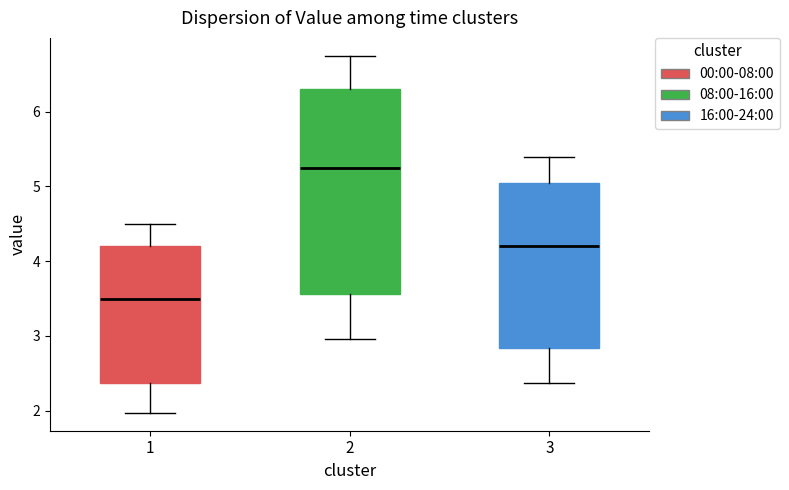

Which box has the highest median line?

2